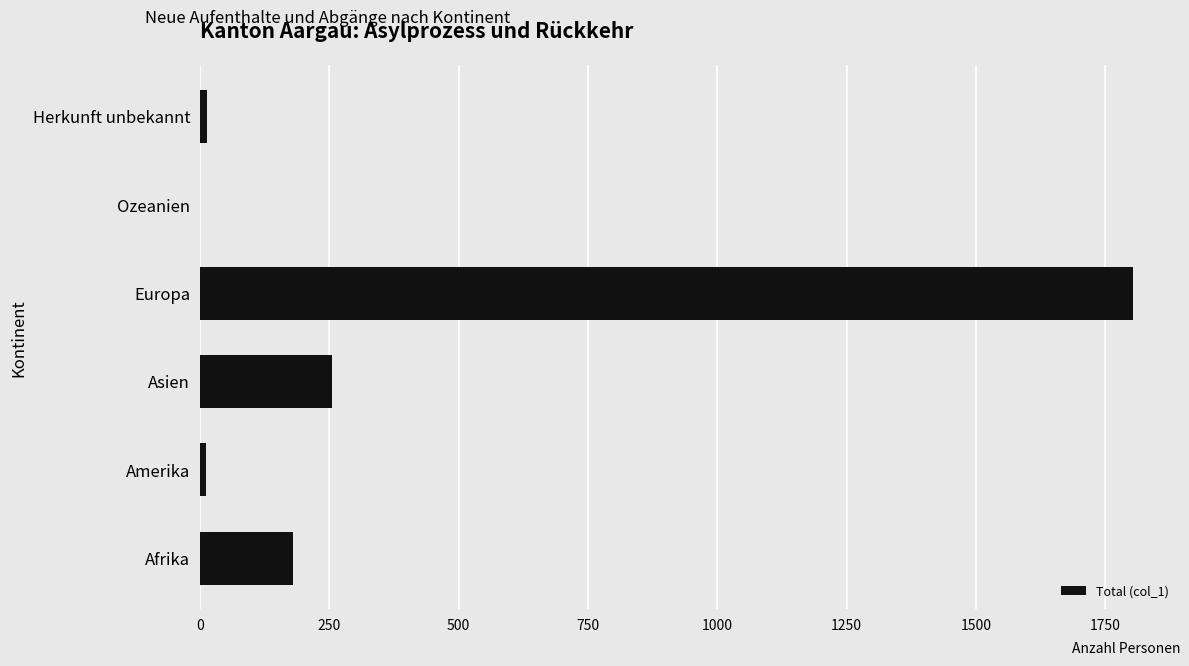

The chart shows a value of 2768 at Europa. True or false?

False